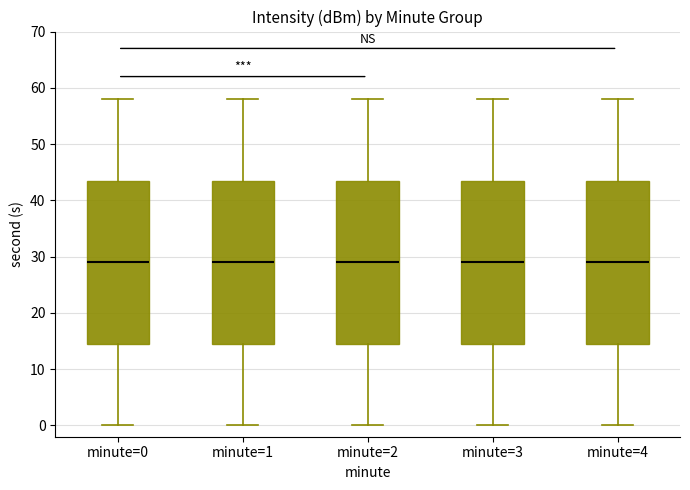

Reading left to right, transcribe this box plot: for each box, give where its median line is, the range the box spans, and where its two whiskers end, as read against the y-axis. The values are not printed on the chart, so give them approximately, as read against the axis.

minute=0: median 29, box 15 to 44, whiskers 0 to 58
minute=1: median 29, box 15 to 44, whiskers 0 to 58
minute=2: median 29, box 15 to 44, whiskers 0 to 58
minute=3: median 29, box 15 to 44, whiskers 0 to 58
minute=4: median 29, box 15 to 44, whiskers 0 to 58